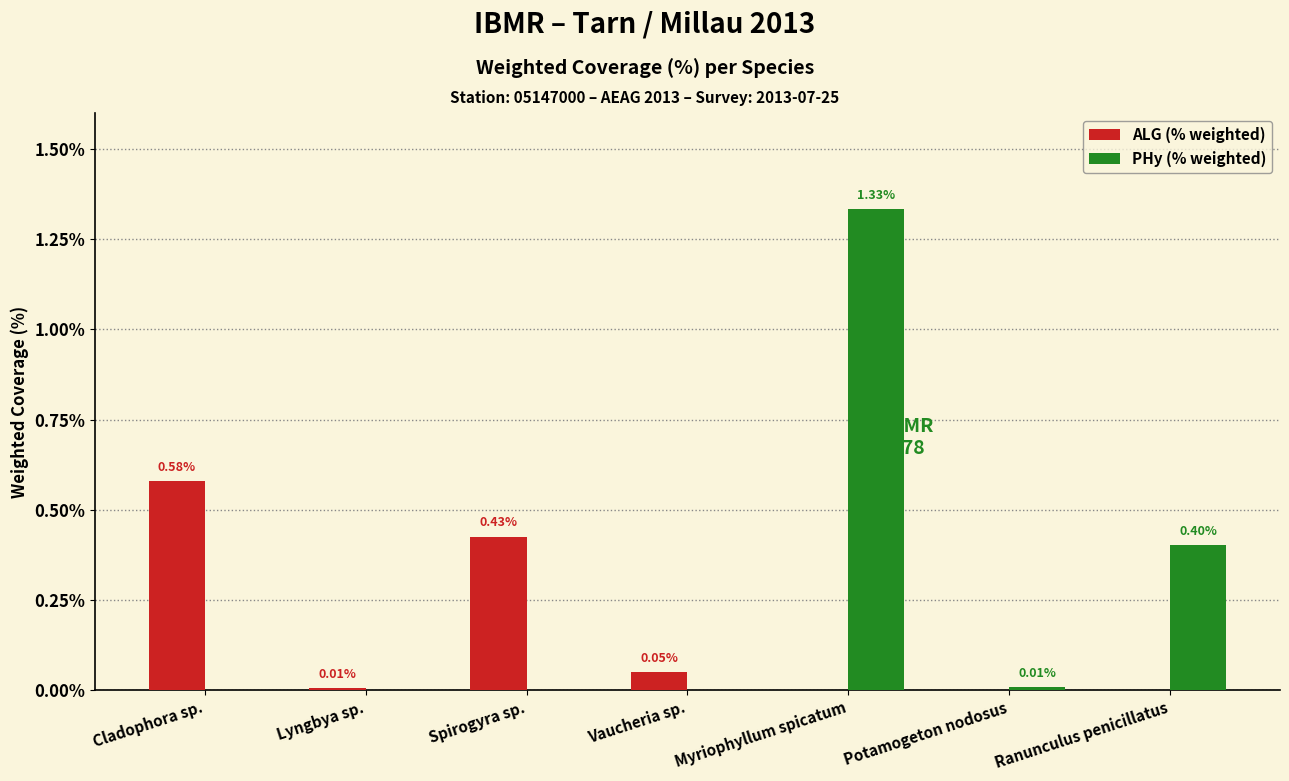

Between Spirogyra sp. and Ranunculus penicillatus, which series saw the biggest shift?

ALG (% weighted)